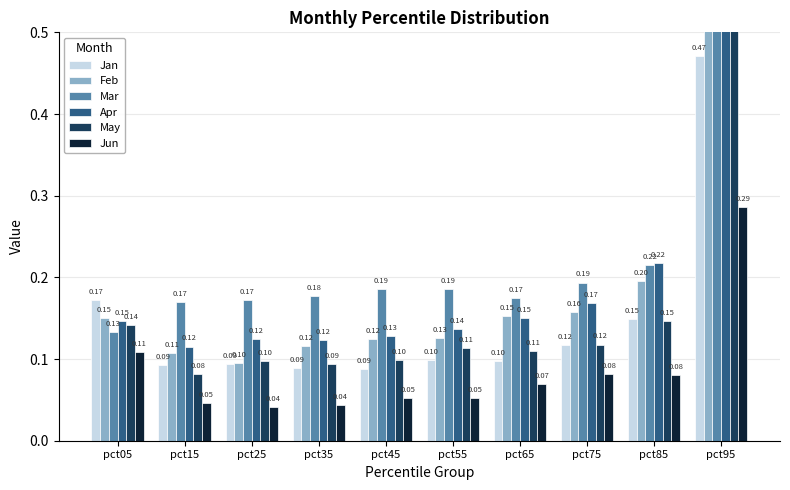

At which label does Mar reach its minimum?

pct05